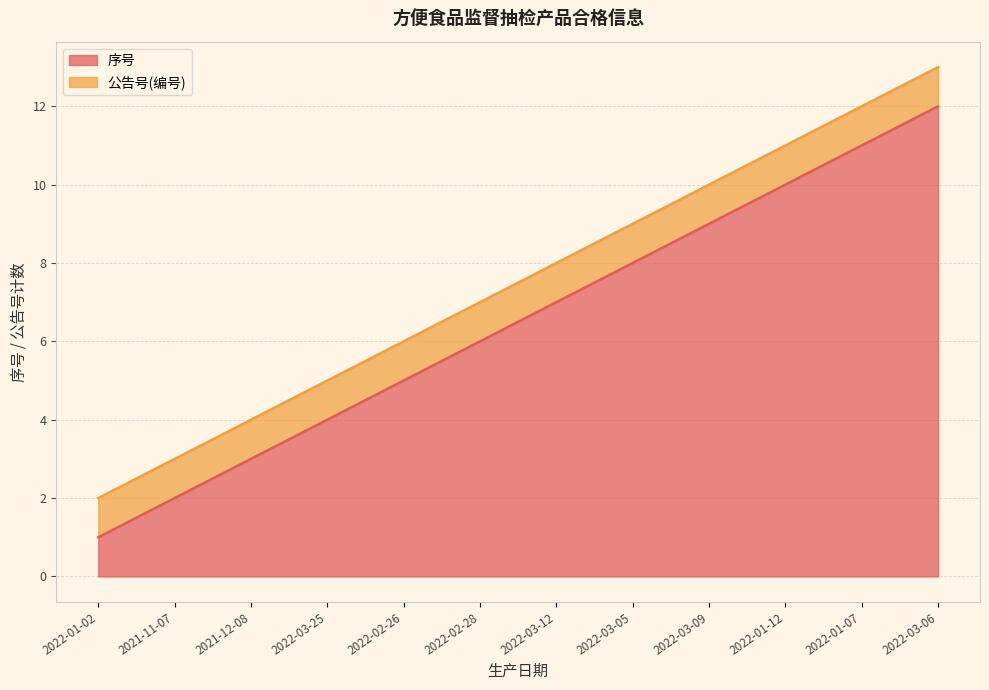

What is the difference between the second highest and second lowest values?

9